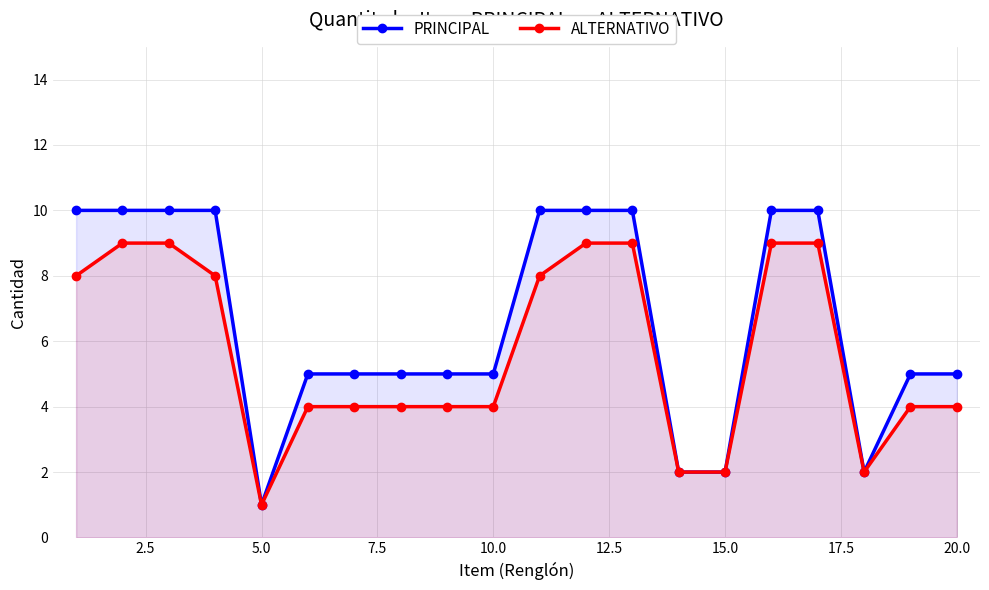

What are all the series names shown in the legend?

PRINCIPAL, ALTERNATIVO